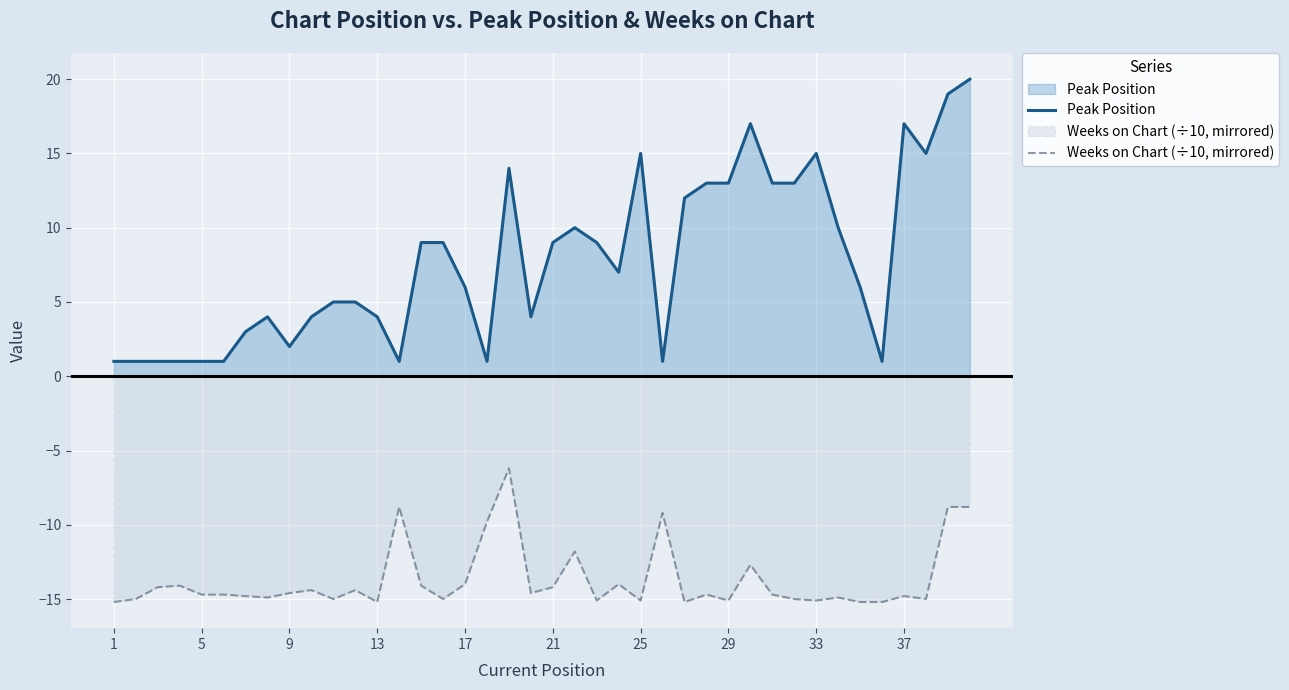

What is the difference between the maximum and minimum values in the Weeks on Chart (÷10, mirrored) series?

9.0